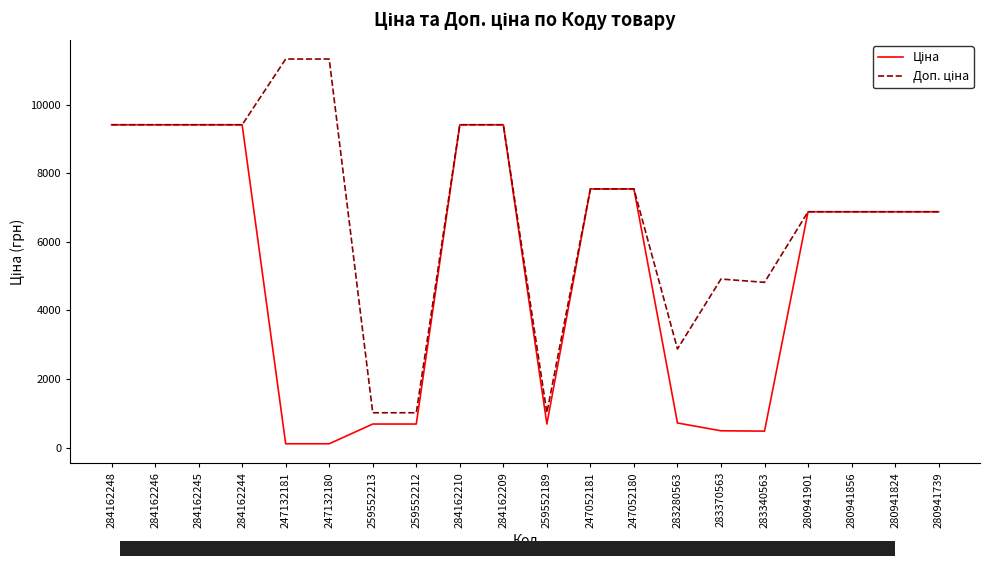

What is the maximum value shown in the chart?

11334.0